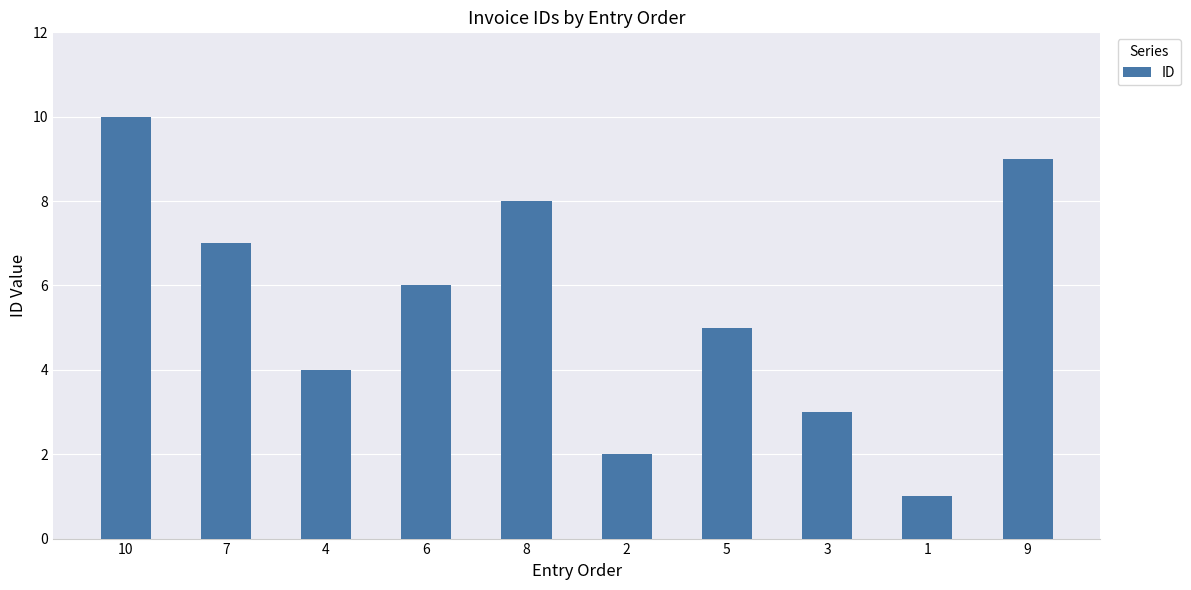

The value at 2 is 2. True or false?

True